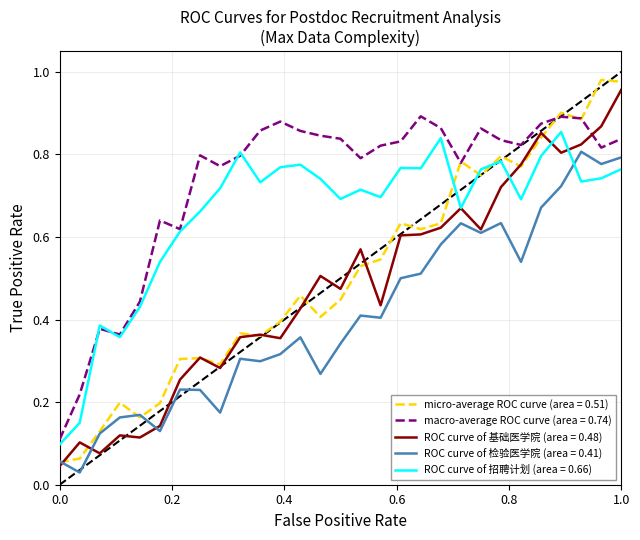

True or false: ROC curve of 基础医学院 (area = 0.48) and macro-average ROC curve (area = 0.74) cross at least once.

True